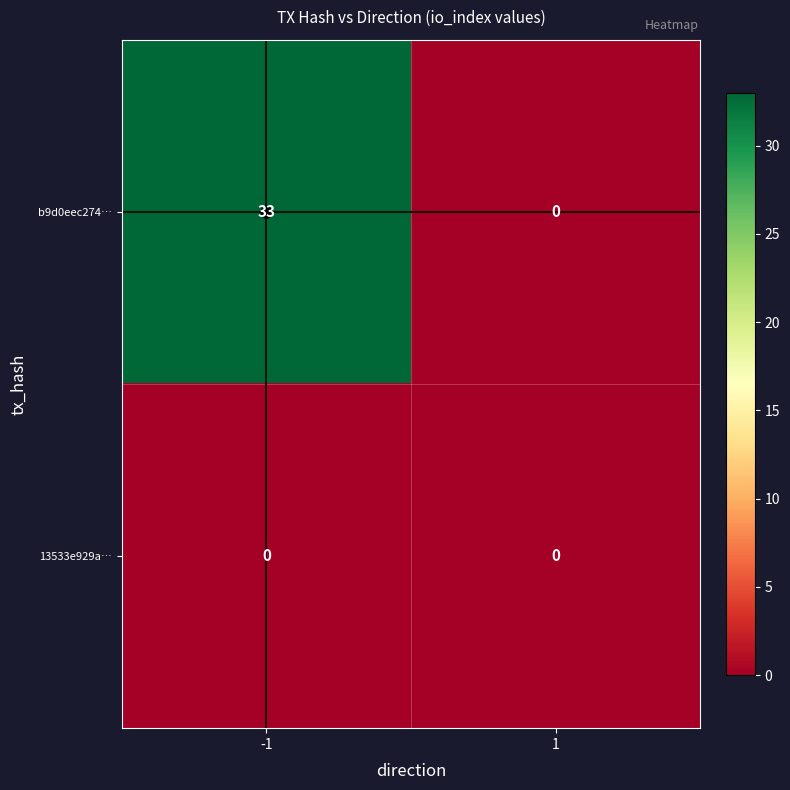

What is the total value across all series at -1?

33